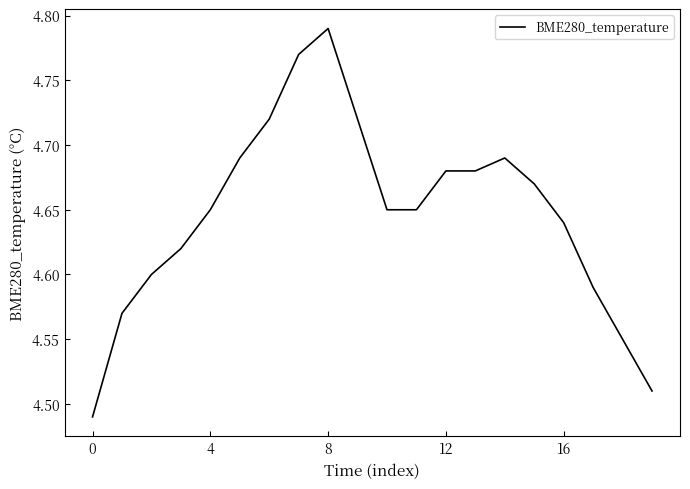

Count the values in the range 4 to 5.

20